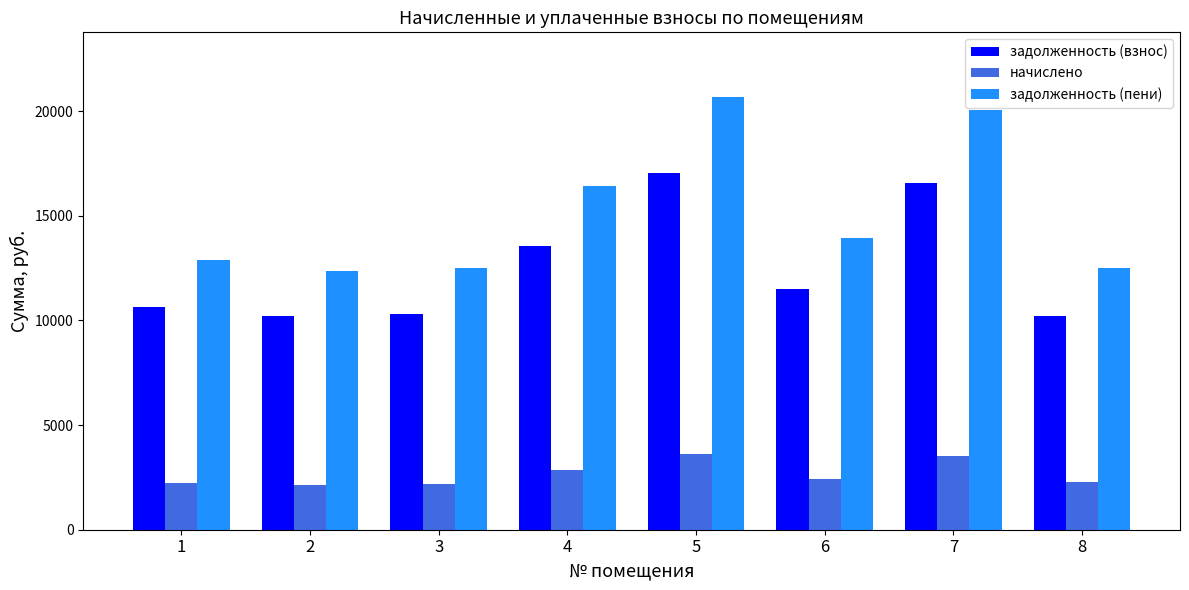

What is the maximum value shown in the chart?

20660.7